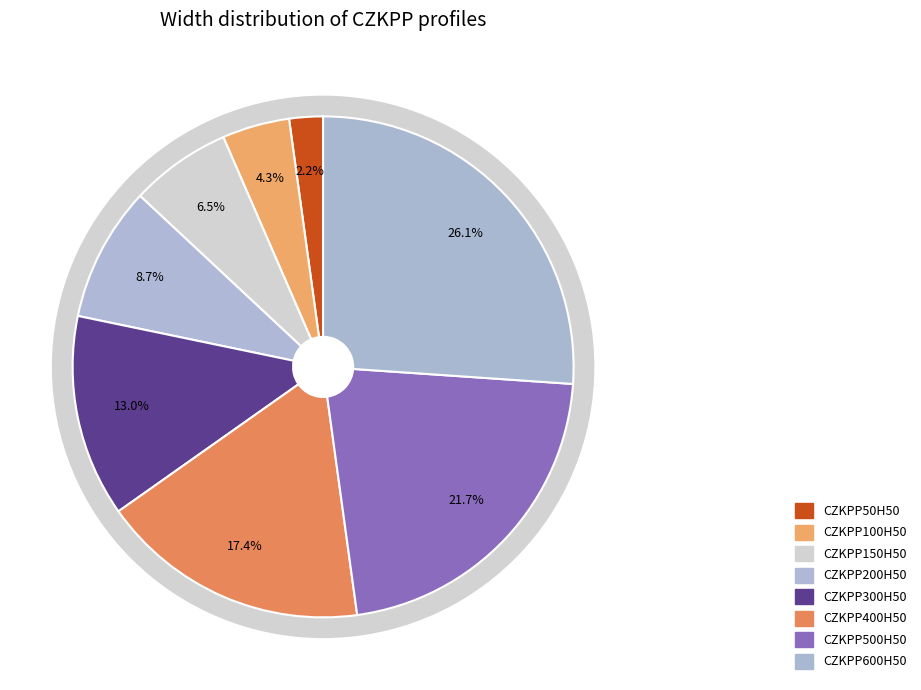

Does CZKPP400H50 represent more than half of the total?

No